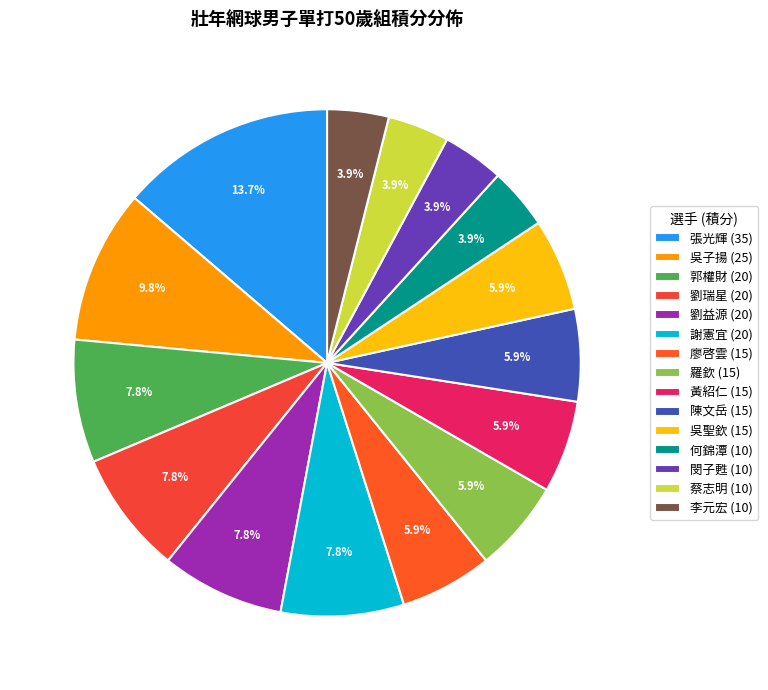

To the nearest percent, what portion does 吳子揚 represent?

10%